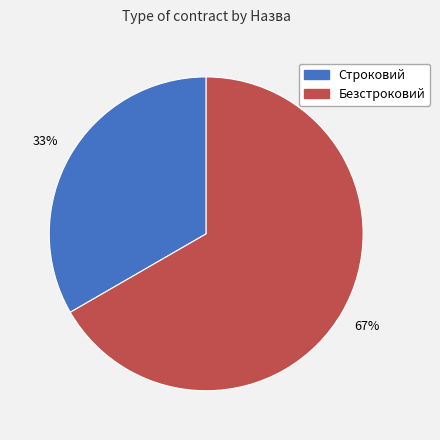

To the nearest percent, what is the combined percentage of Безстроковий and Строковий?

100%